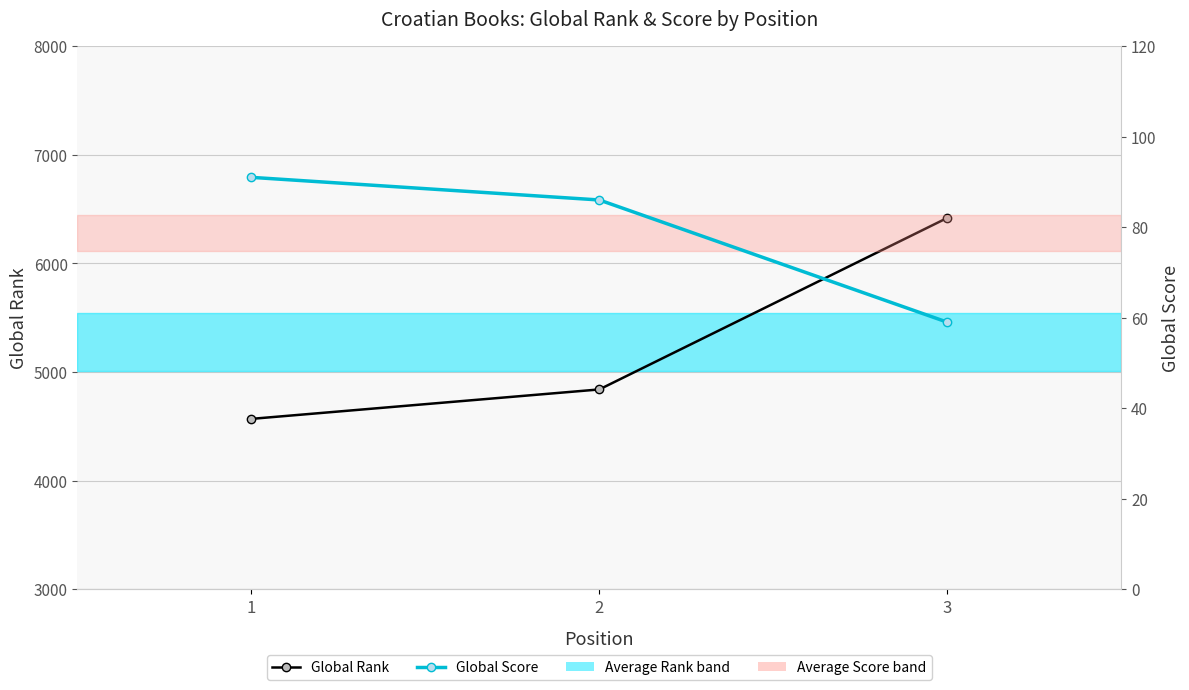

List the series in order of their peak value, lowest first.

Global Score, Global Rank